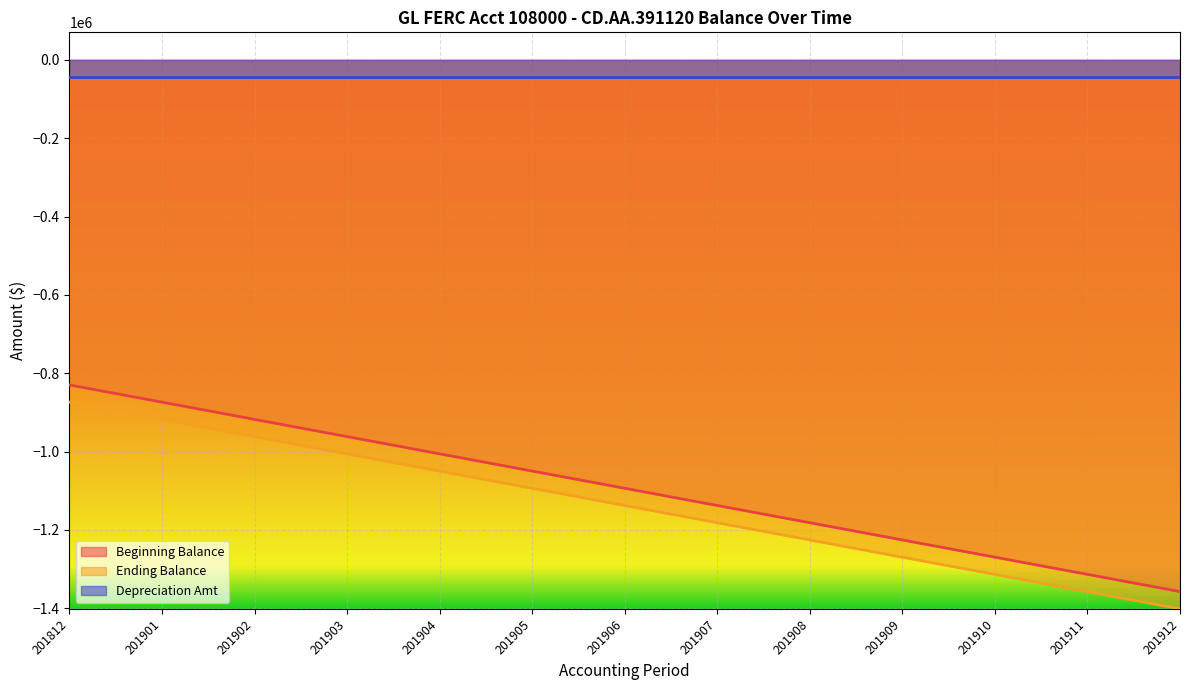

Is the value of Beginning Balance at 201907 greater than the value of Ending Balance at 201905?

No